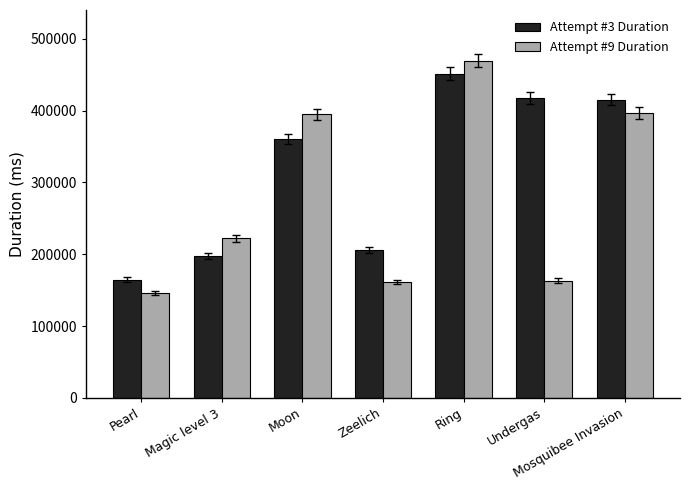

Which category has the lowest value in the Attempt #3 Duration series?

Pearl